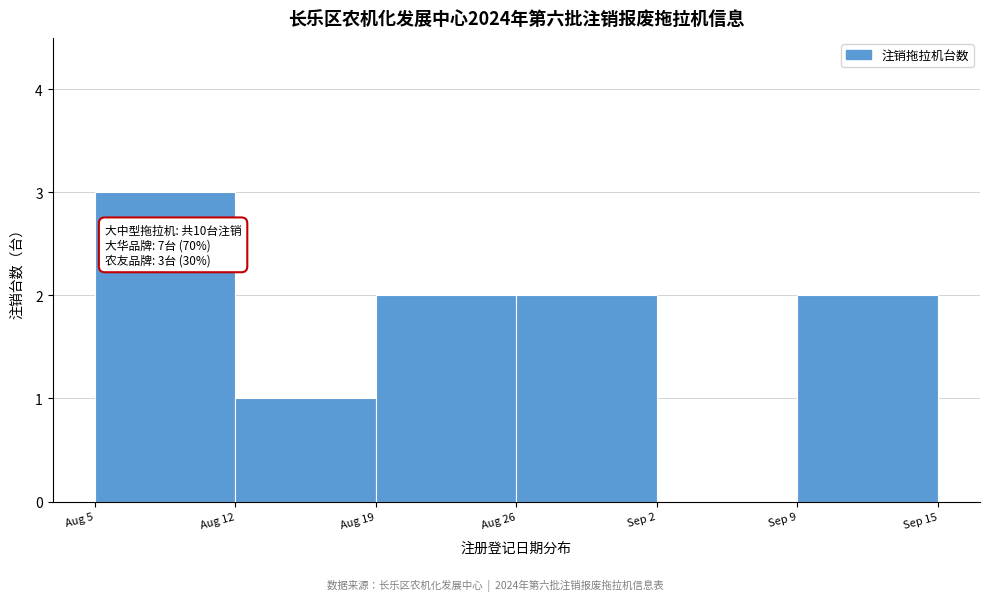

Reading left to right, list all the values displayed in this chart.

Aug 5=3	Aug 12=1	Aug 19=2	Aug 26=2	Sep 2=0	Sep 9=2